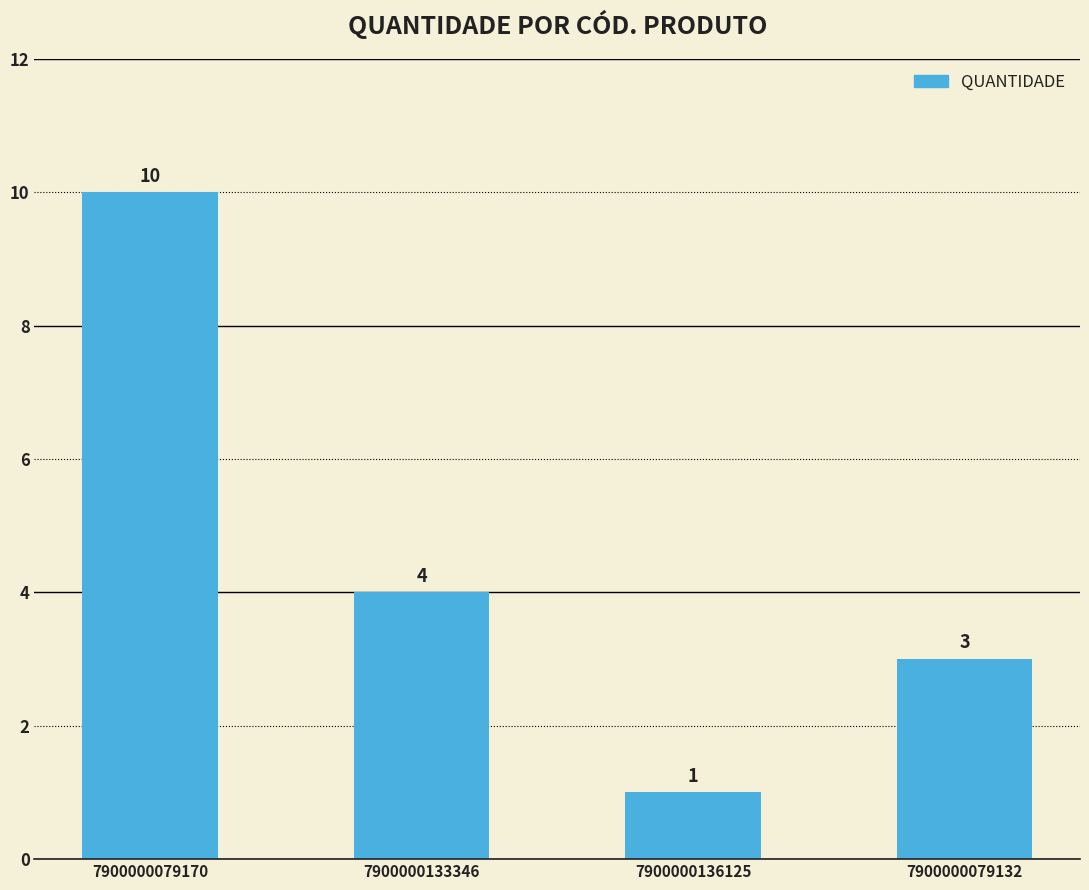

How many values are between 3 and 10?

3